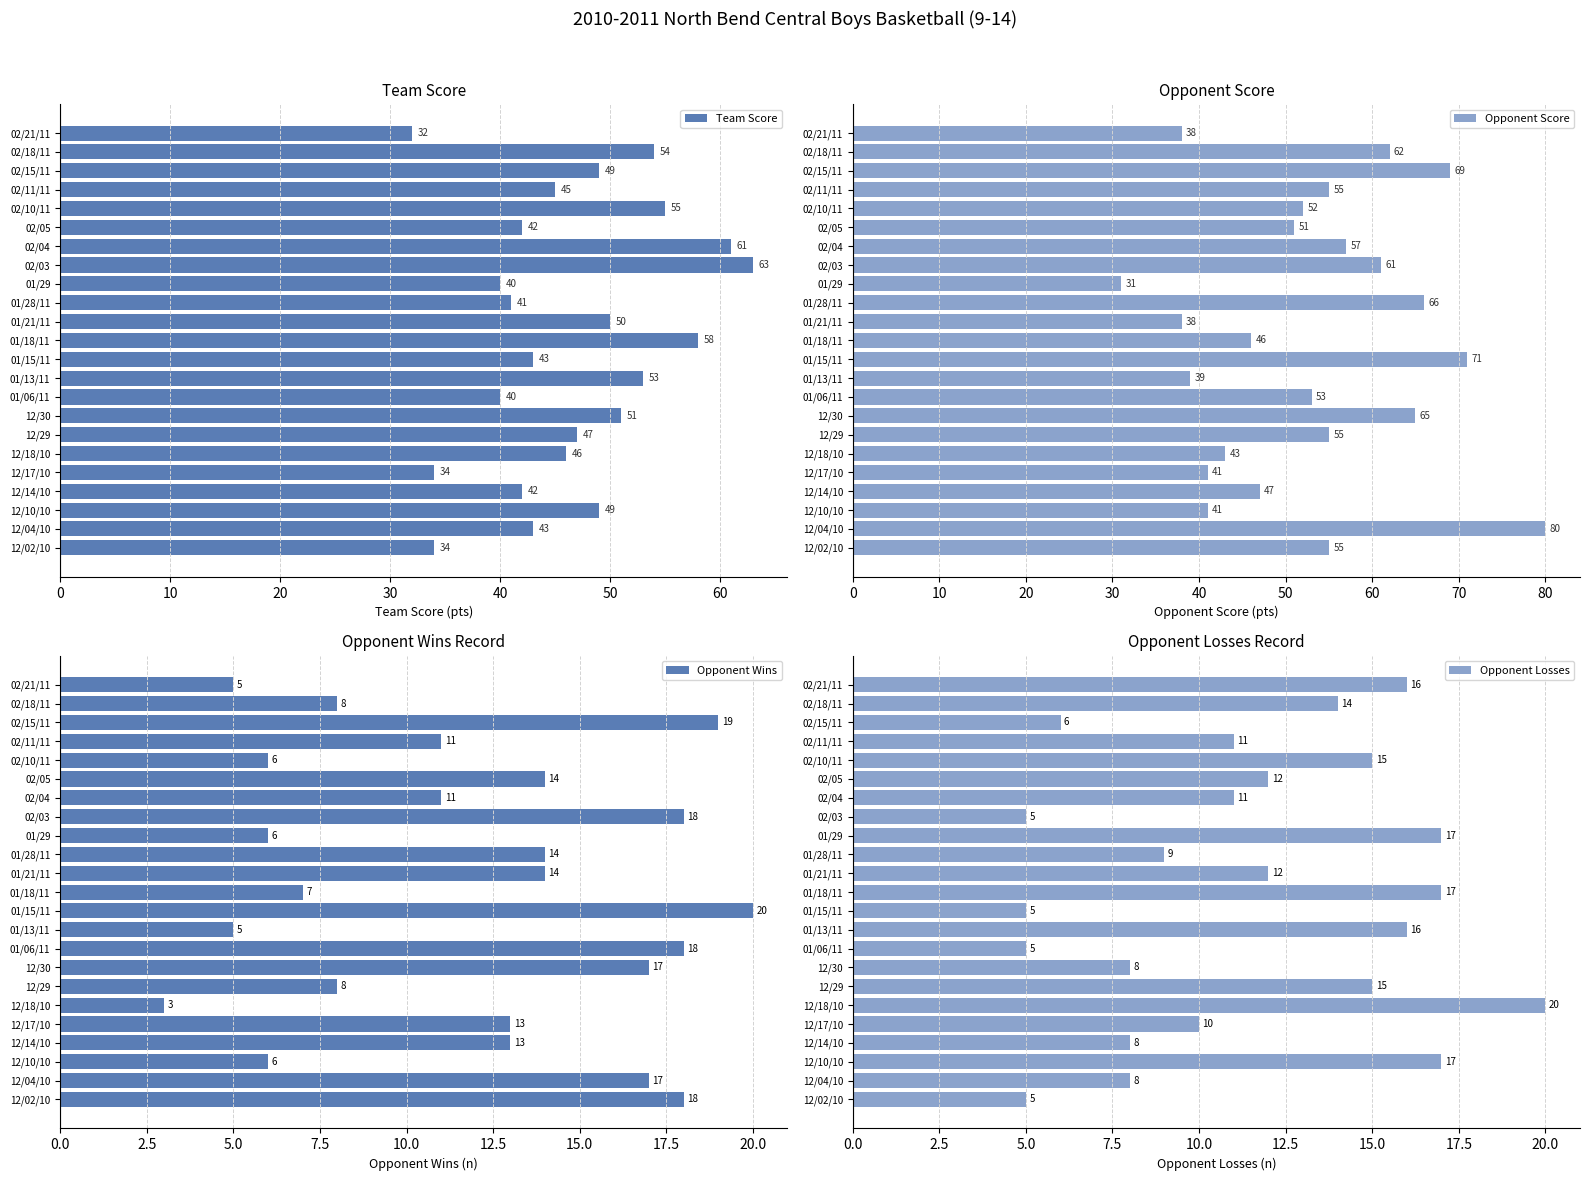

At which label does Team Score reach its minimum?

02/21/11